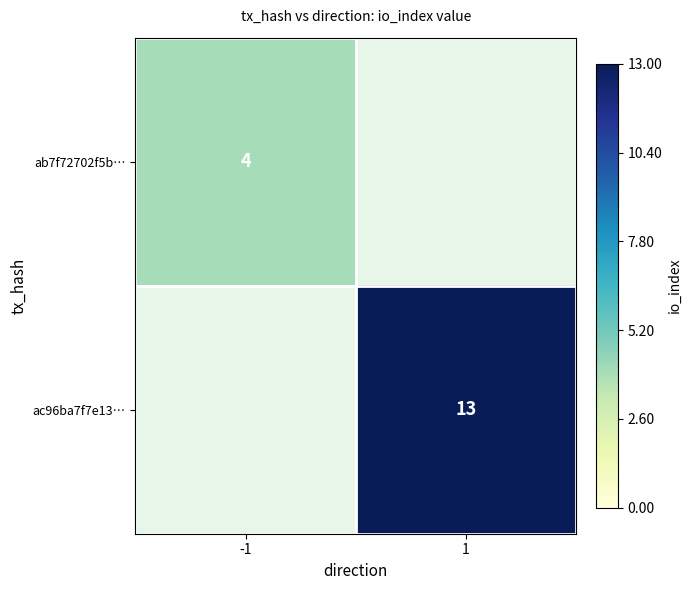

The ac96ba7f7e13… series shows 7 at 1. True or false?

False